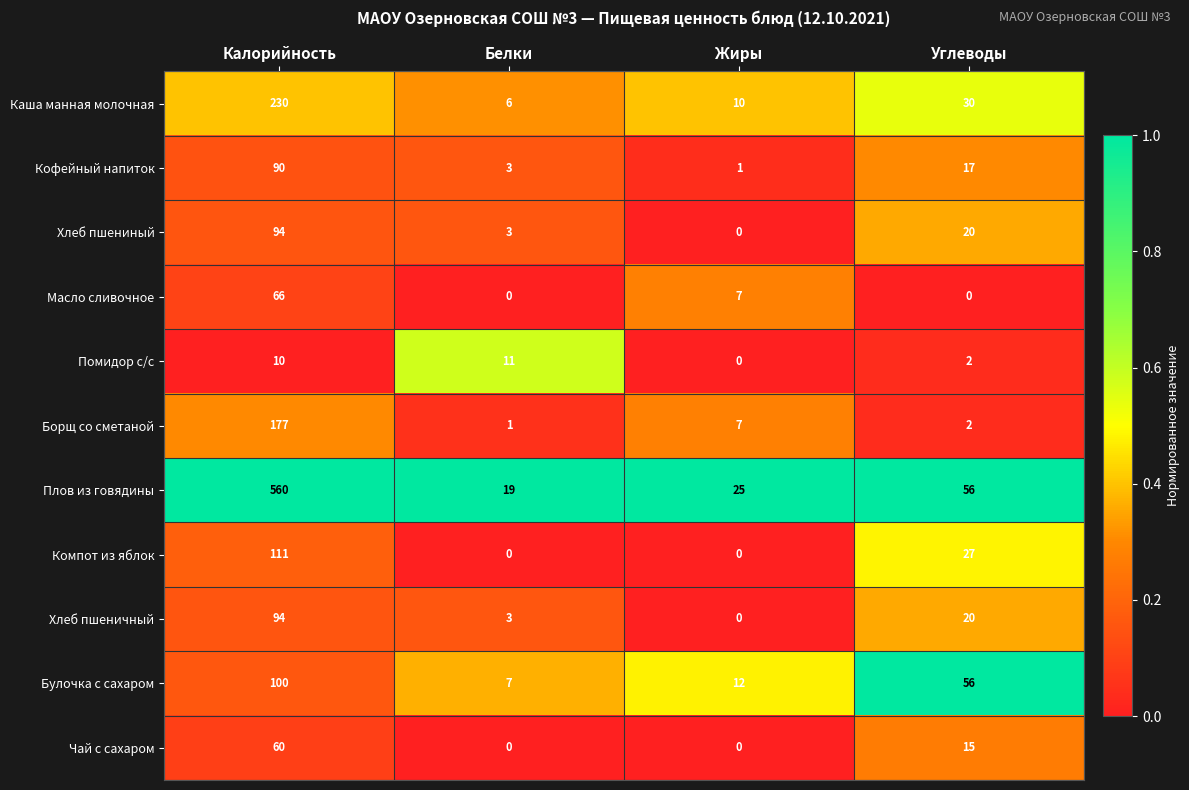

What is the greatest value displayed?

560